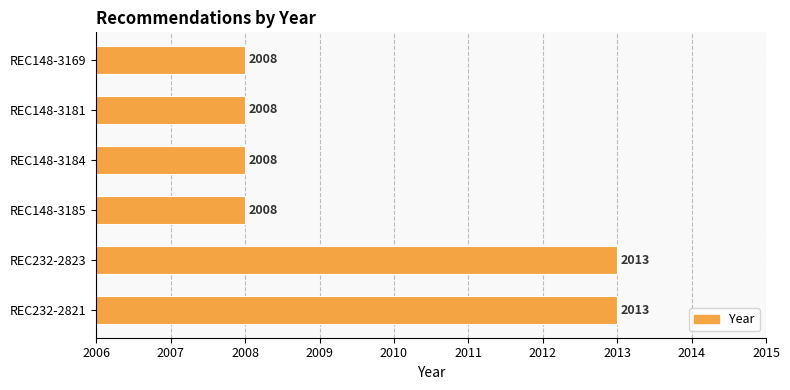

What is the difference between the values at REC232-2823 and REC148-3184?

5